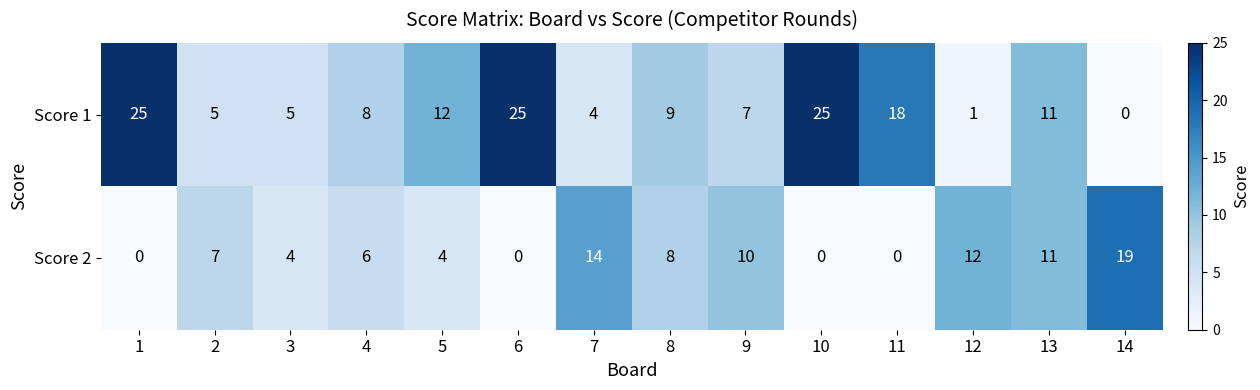

At which label does Score 2 reach its peak?

14